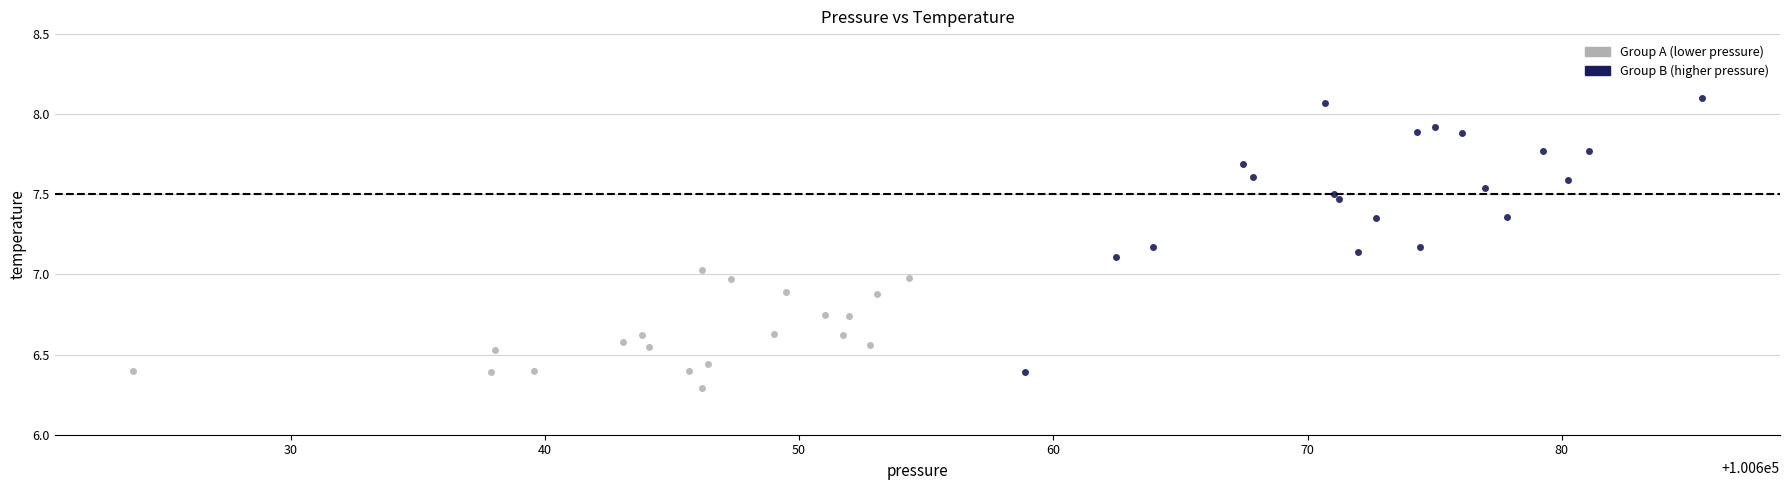

Which series reaches the maximum Y coordinate?

Group B (higher pressure)